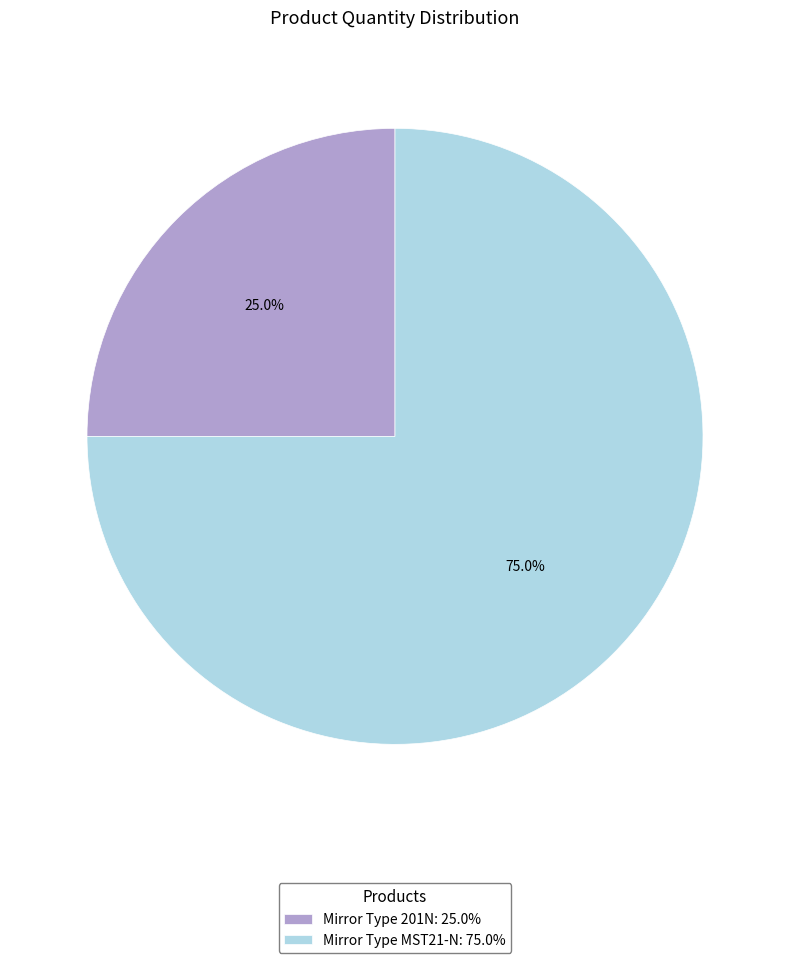

Approximately how many times larger is the value at Mirror Type MST21-N: 75.0% compared to Mirror Type 201N: 25.0%?

3.0